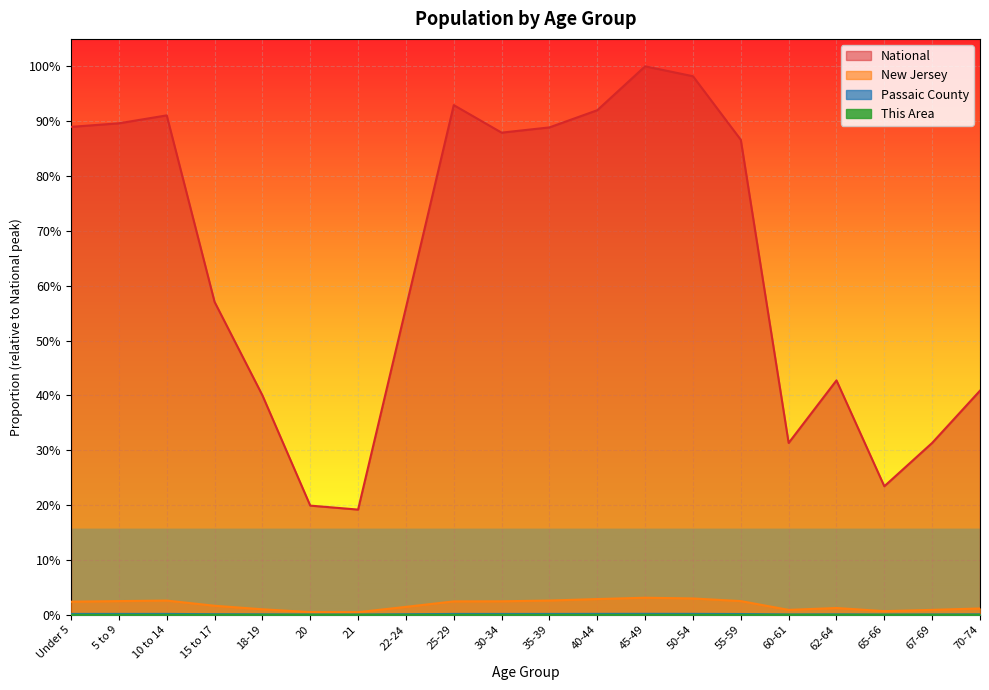

True or false: National and This Area intersect in this chart.

False